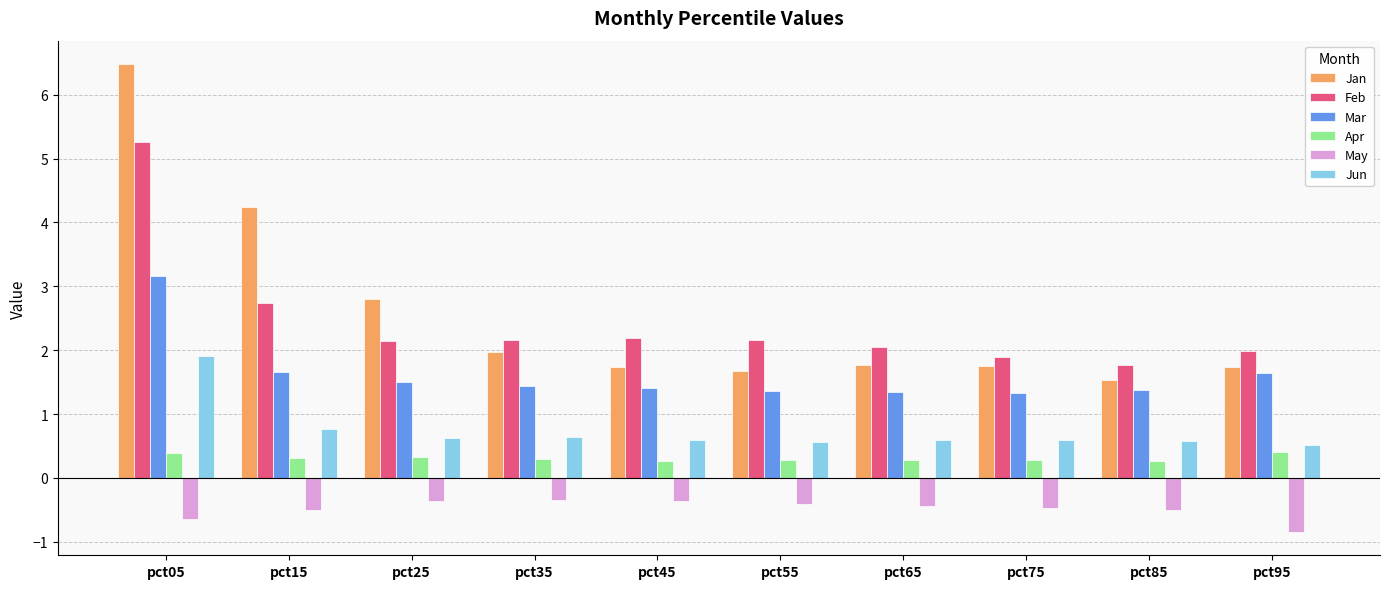

Rank the series by their maximum value, from lowest to highest.

May, Apr, Jun, Mar, Feb, Jan